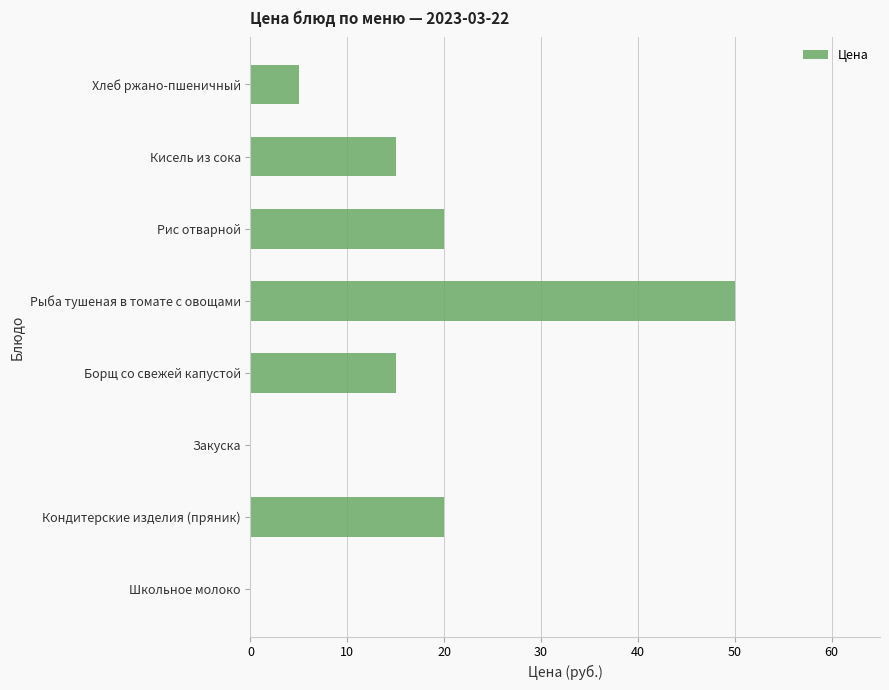

Between Школьное молоко and Борщ со свежей капустой, which is larger?

Борщ со свежей капустой